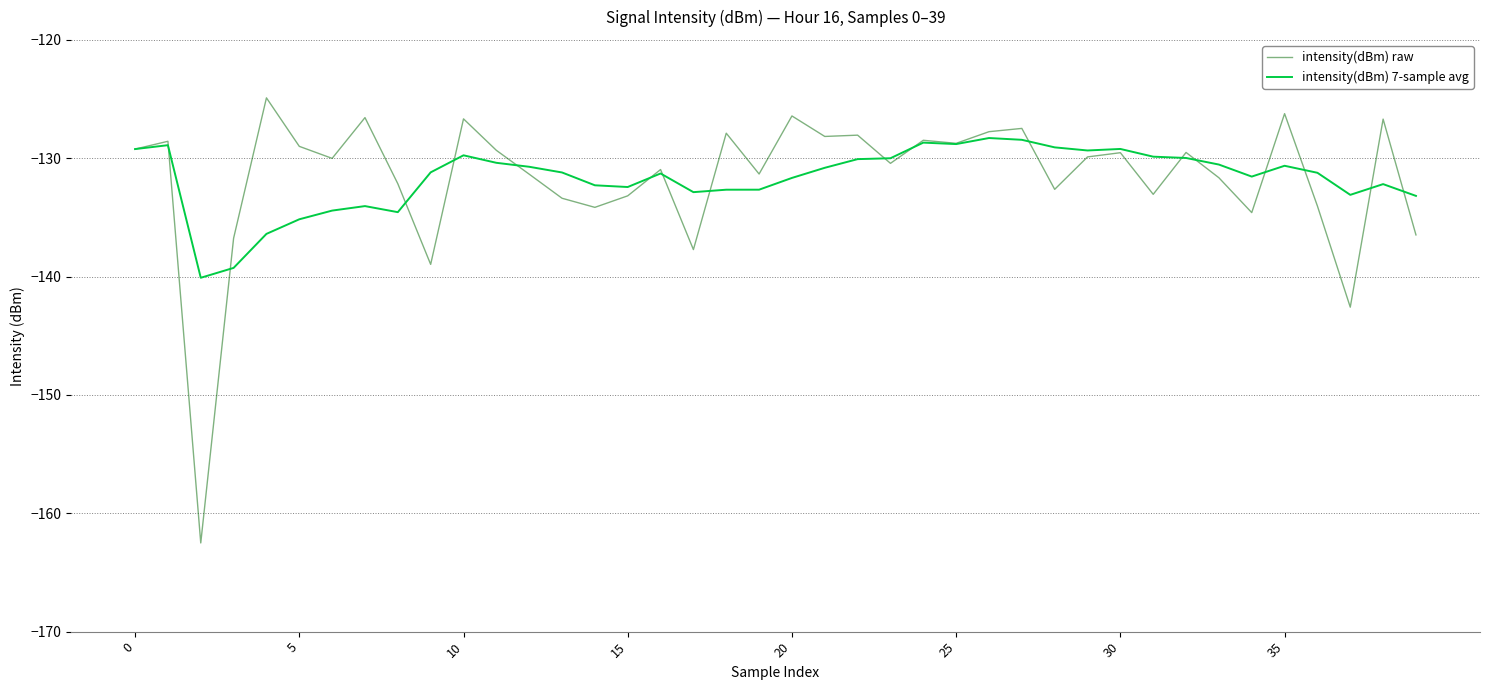

Which series has the widest spread of values?

intensity(dBm) raw